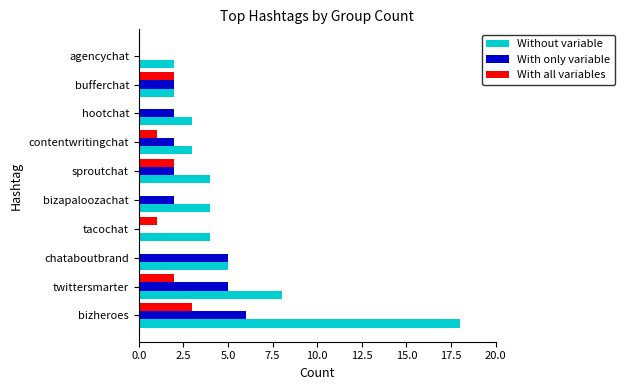

Which series has the largest total across all categories?

Without variable